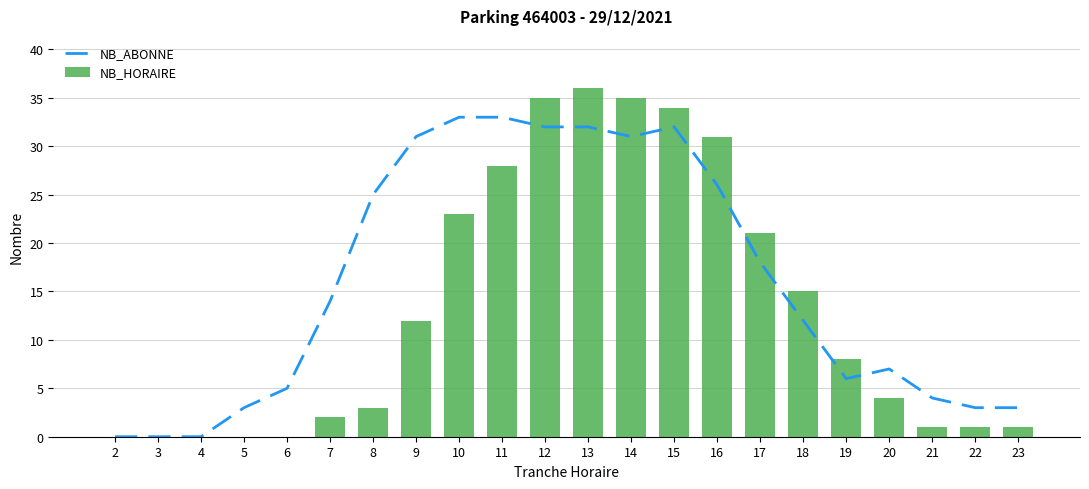

True or false: NB_ABONNE has a value of 26 at 16.

True